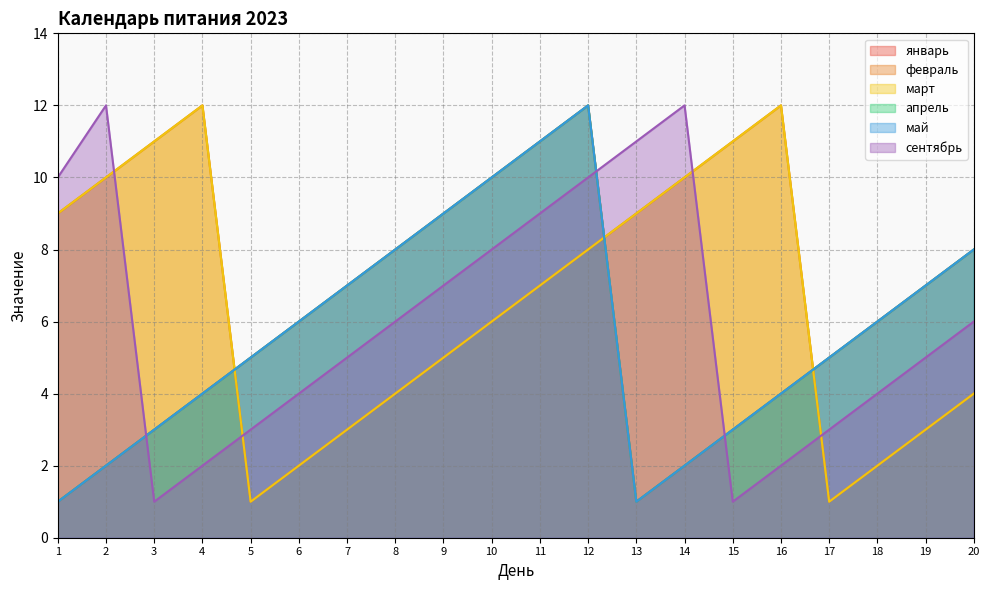

How many data points does each series have?

20